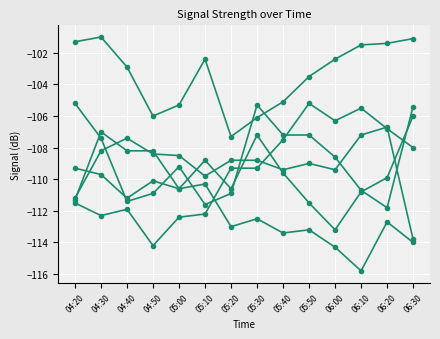

How many data points does each series have?

14